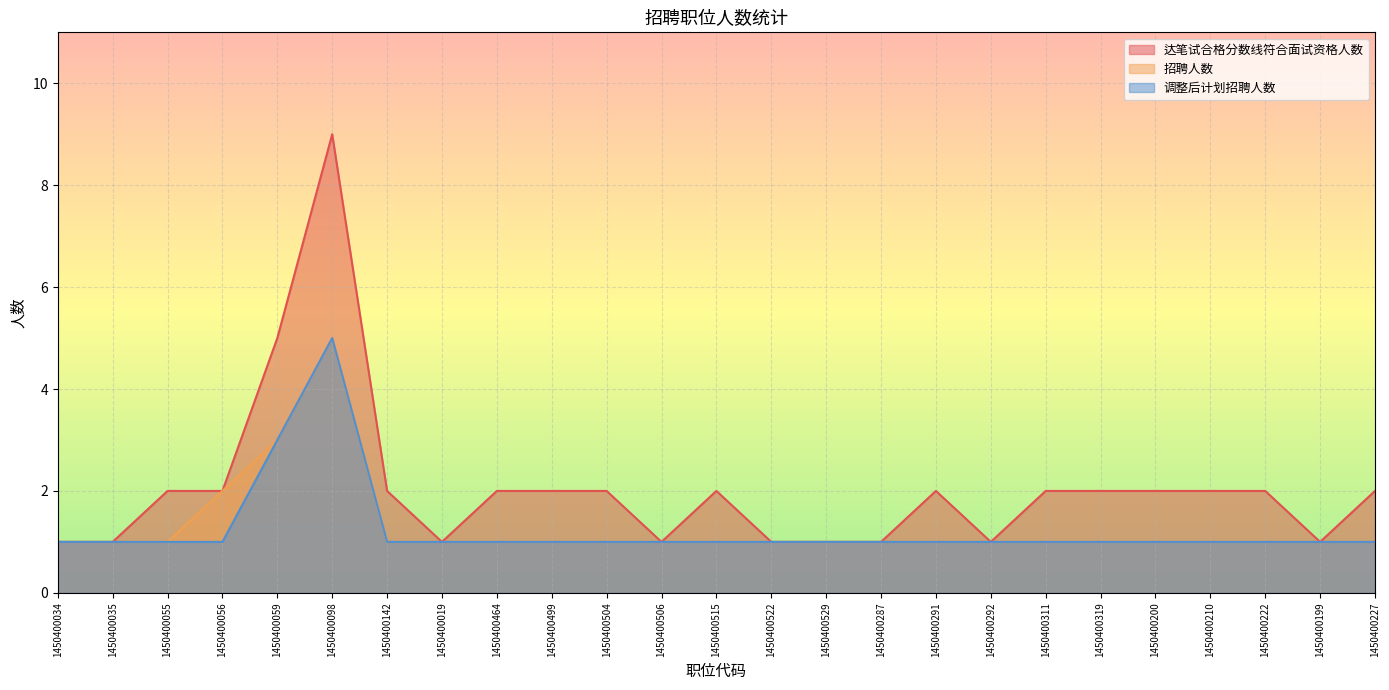

What is the highest value of the 招聘人数 series?

5